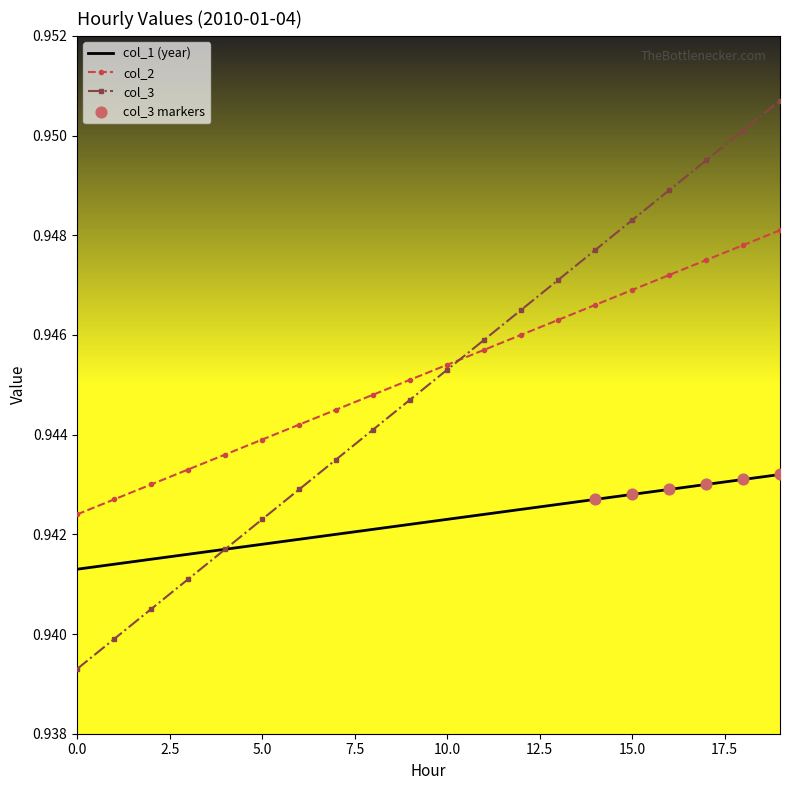

Which series has the largest range (max minus min)?

col_3